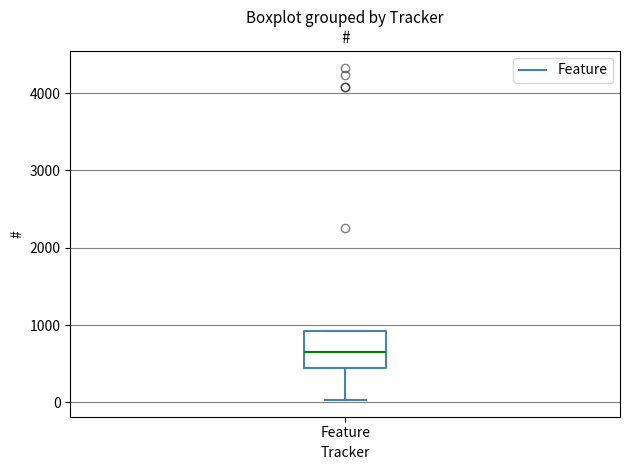

Where does the lower whisker of the box for Feature end on the y-axis? The values are not printed on the chart, so give them approximately, as read against the axis.

0